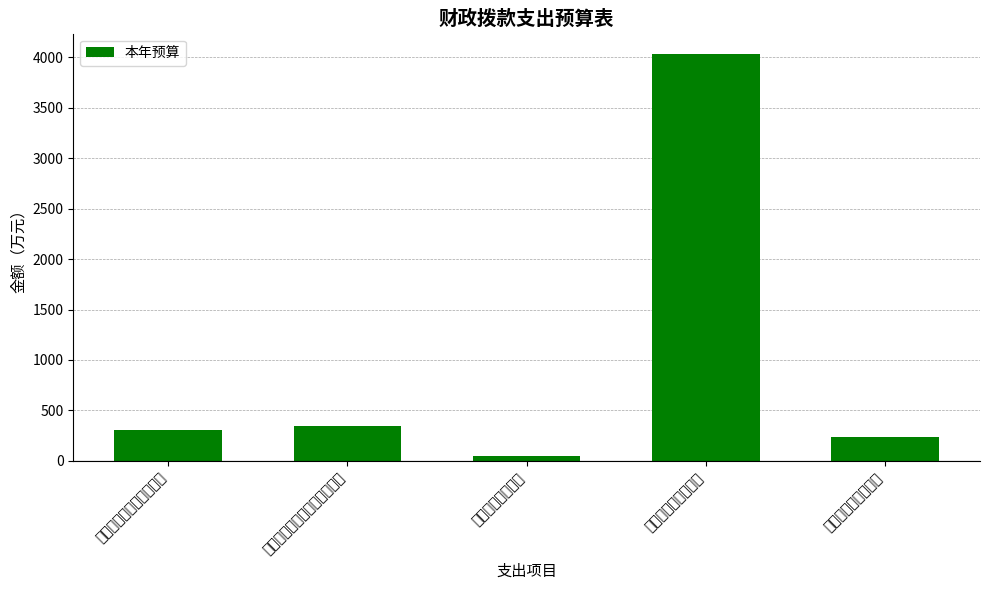

What is the maximum value shown in the chart?

4034.7